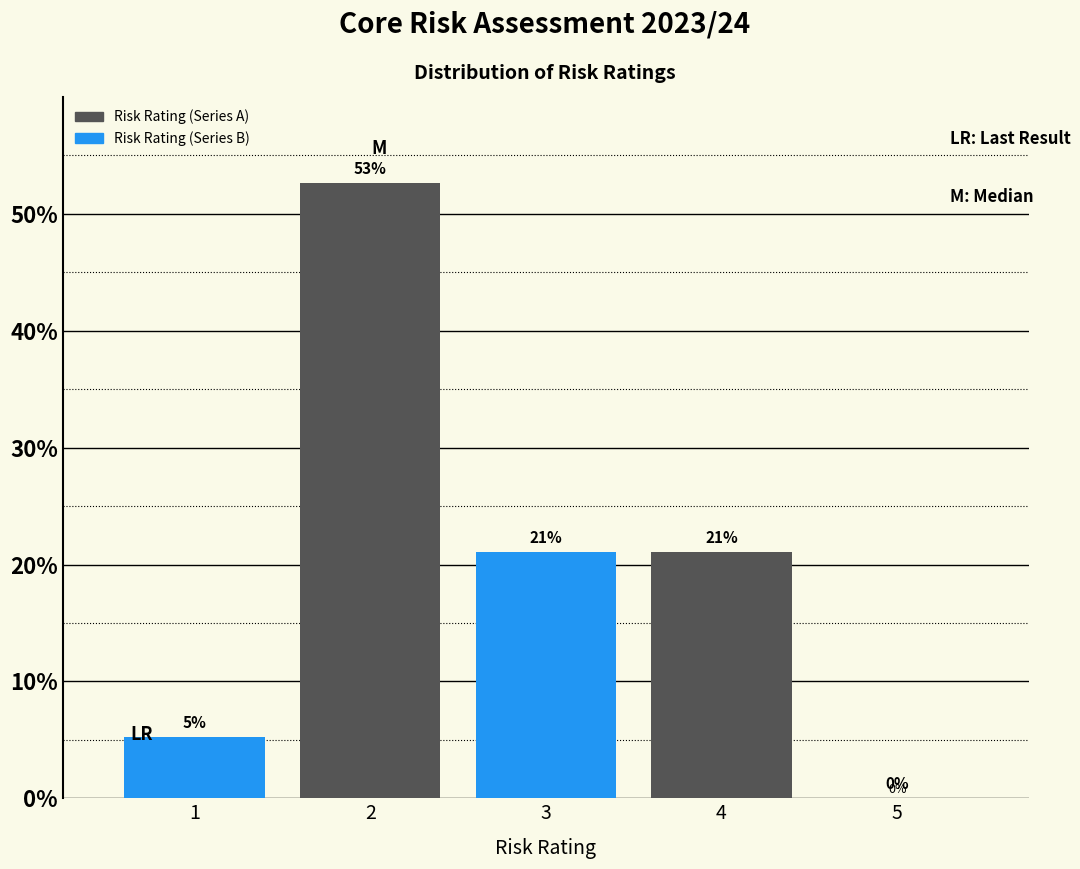

Are the bars horizontal?

No